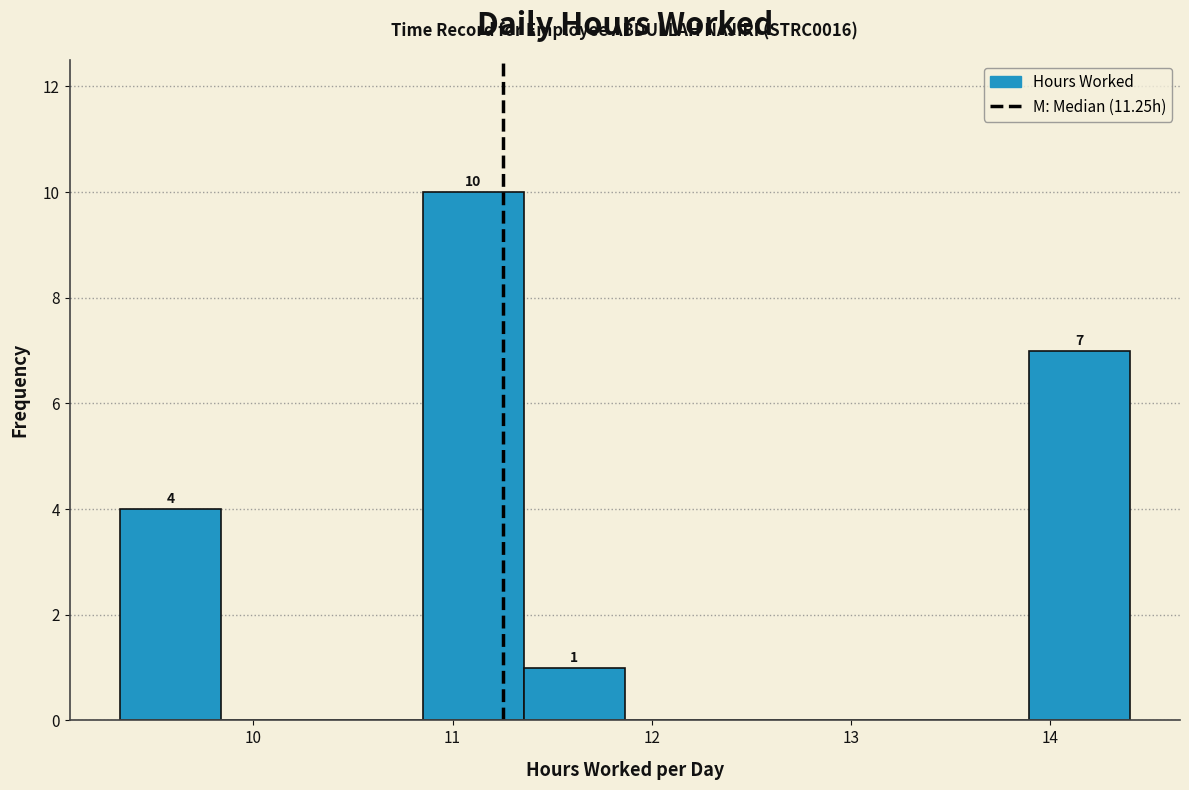

Over which range of the x-axis is the bar tallest?

10.9 to 11.4